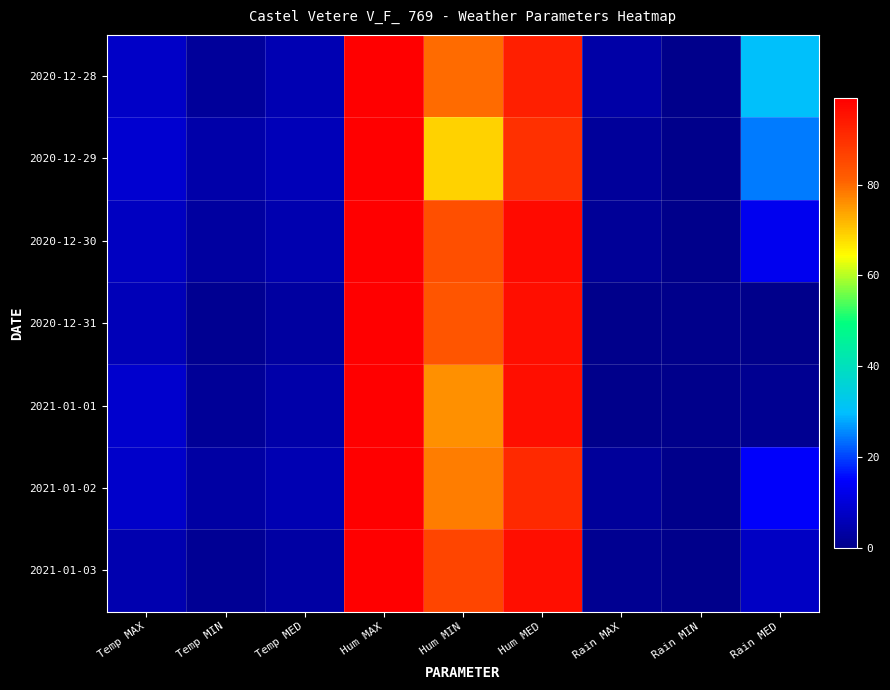

Rank the series at Rain MED from lowest to highest value.

2020-12-31, 2021-01-01, 2021-01-03, 2020-12-30, 2021-01-02, 2020-12-29, 2020-12-28